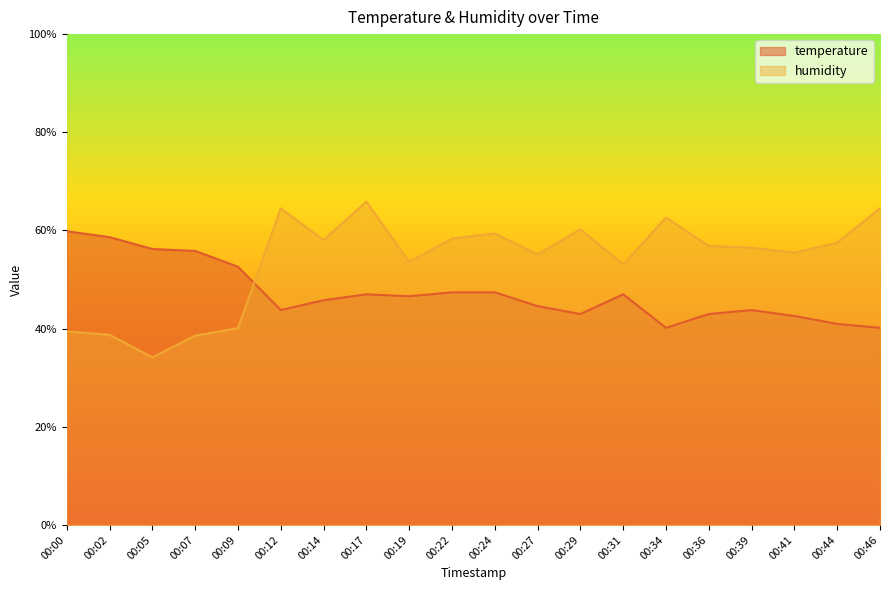

Rank the series by their maximum value, from highest to lowest.

humidity, temperature